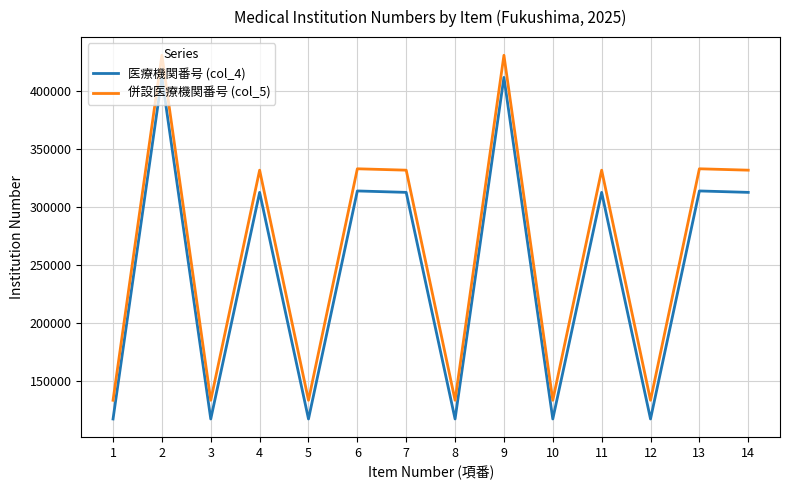

What is the minimum value shown in the chart?

116930